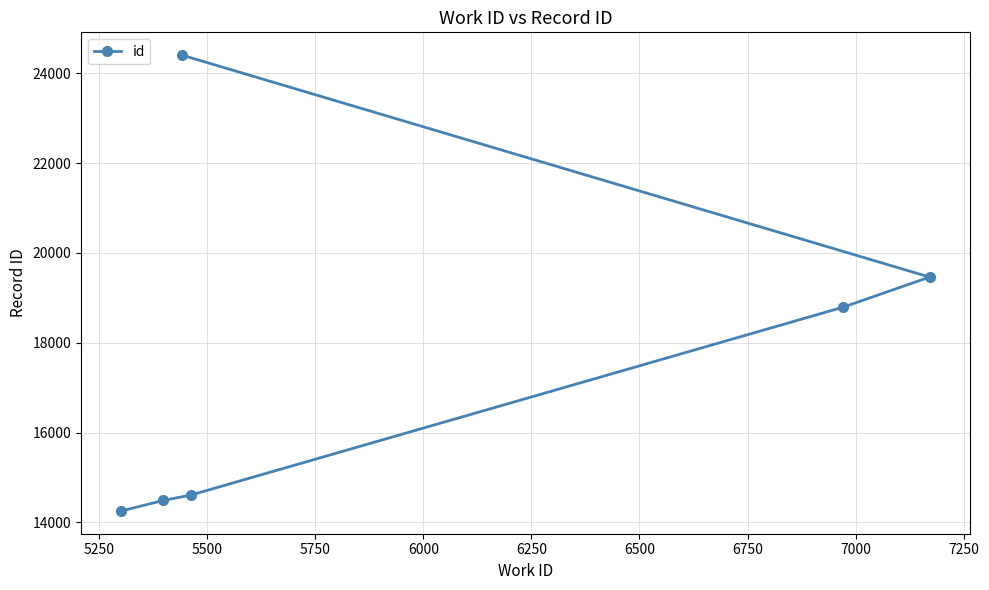

What is the value of the 1st point from the left?

14257